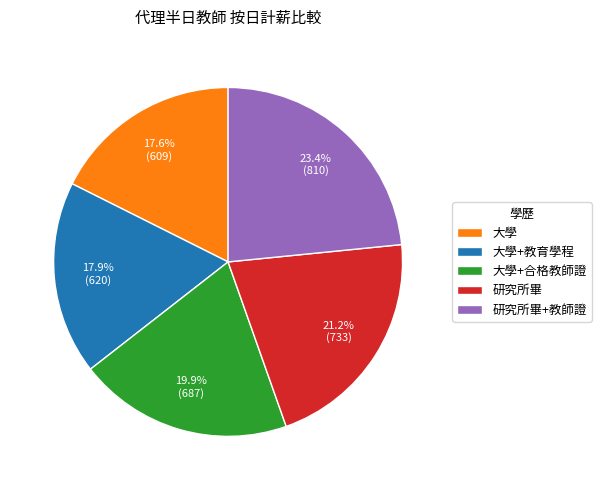

What is the ratio of the value at 研究所畢 to the value at 大學+教育學程?

1.2